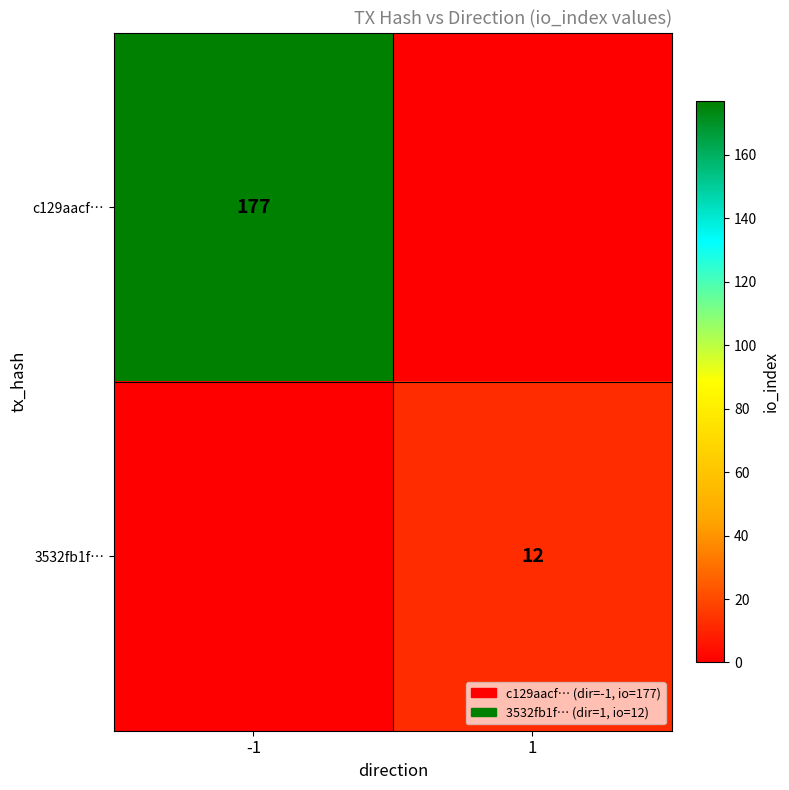

True or false: c129aacf… has a value of 177 at -1.

True